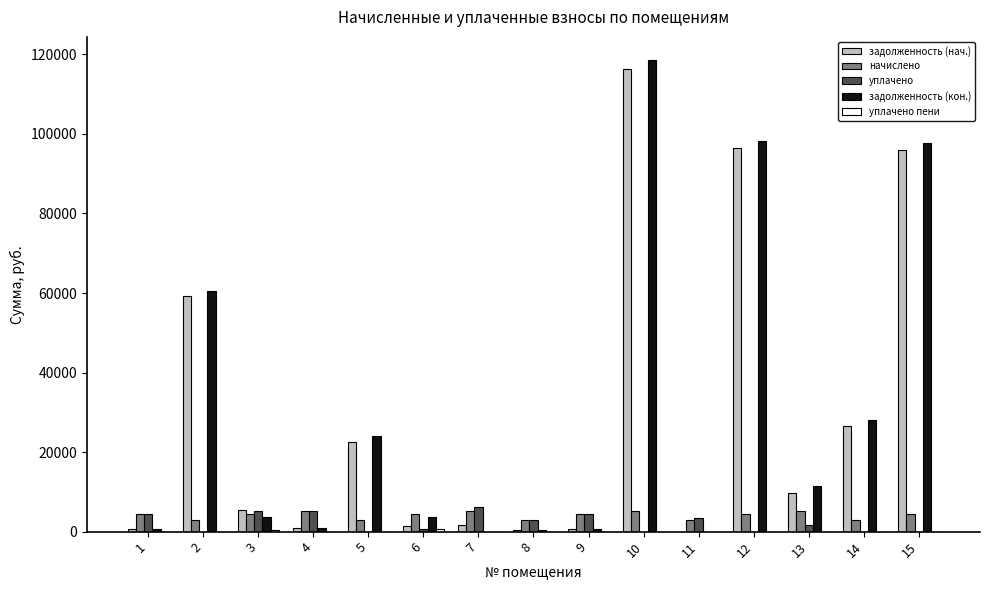

What is the spread (max minus min) of values at 8?

2925.2